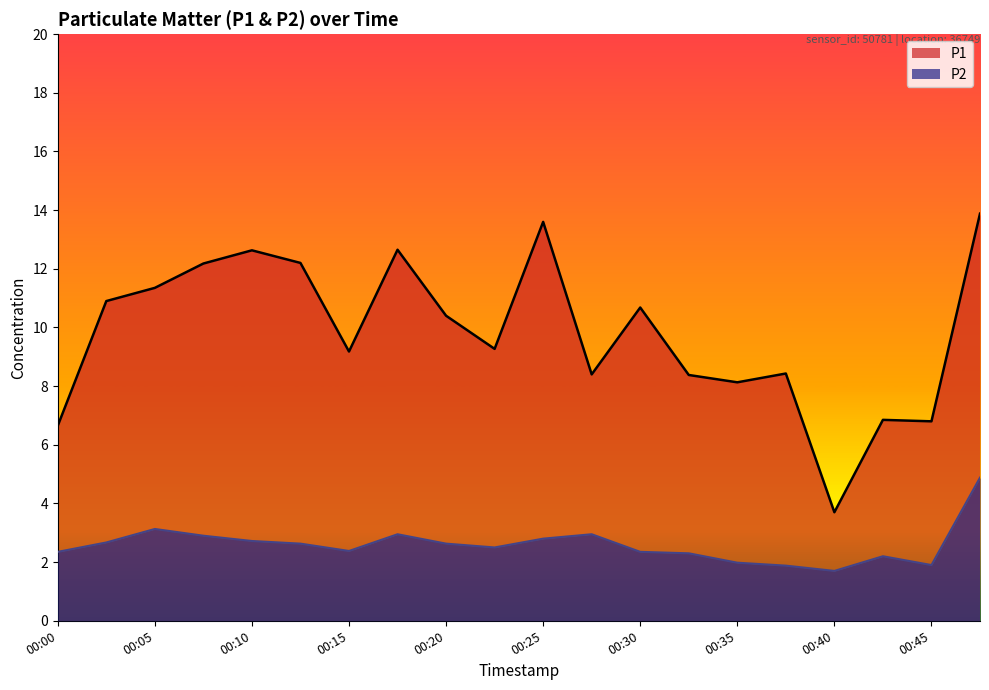

How many distinct data groups are displayed?

2